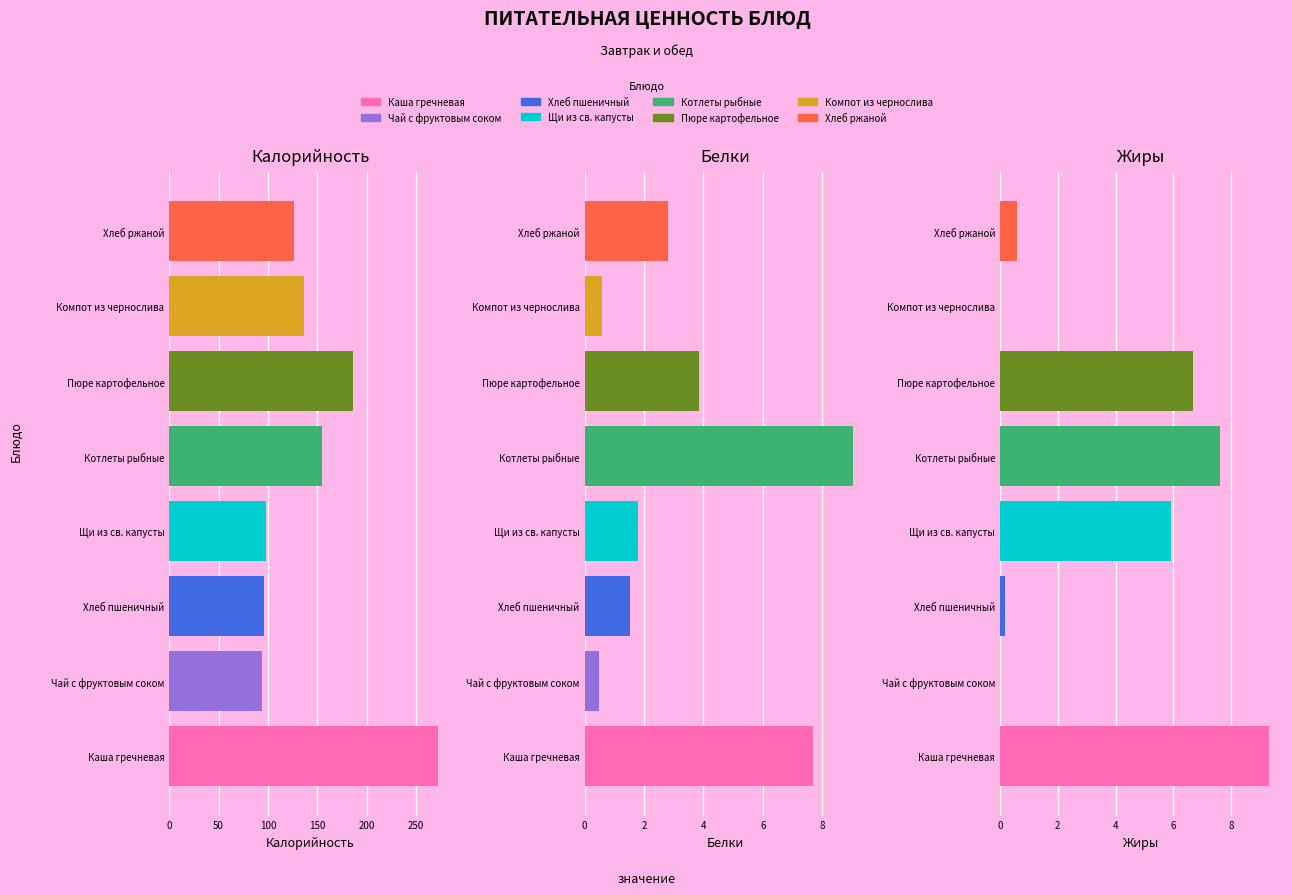

Where does the Калорийность series first go above 136?

Каша гречневая